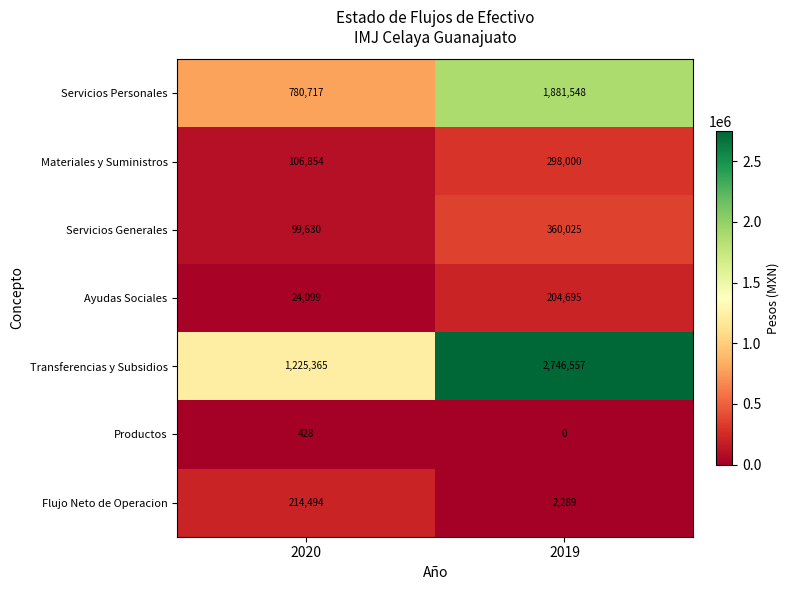

Which series has the largest total across all categories?

Transferencias y Subsidios